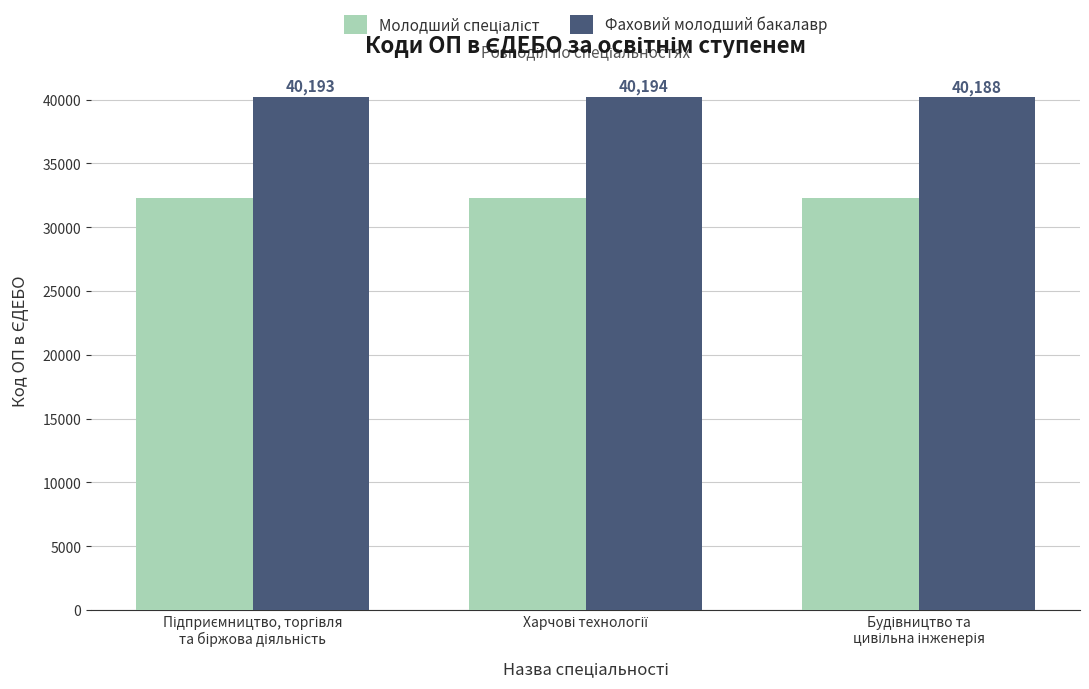

Are the bars horizontal?

No